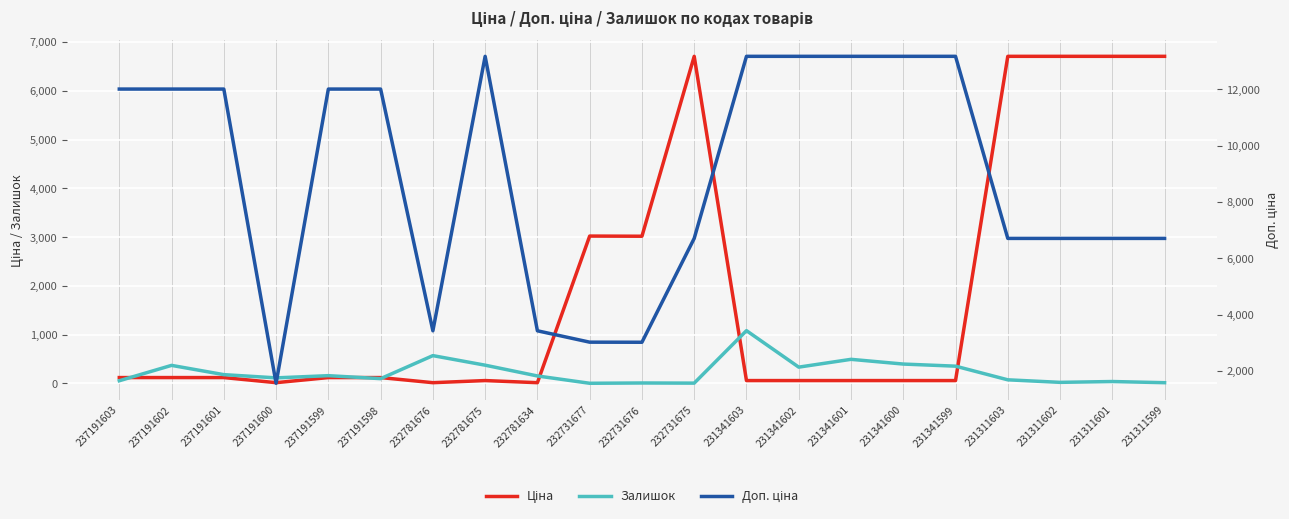

Between 237191599 and 231341600, which series saw the biggest shift?

Доп. ціна